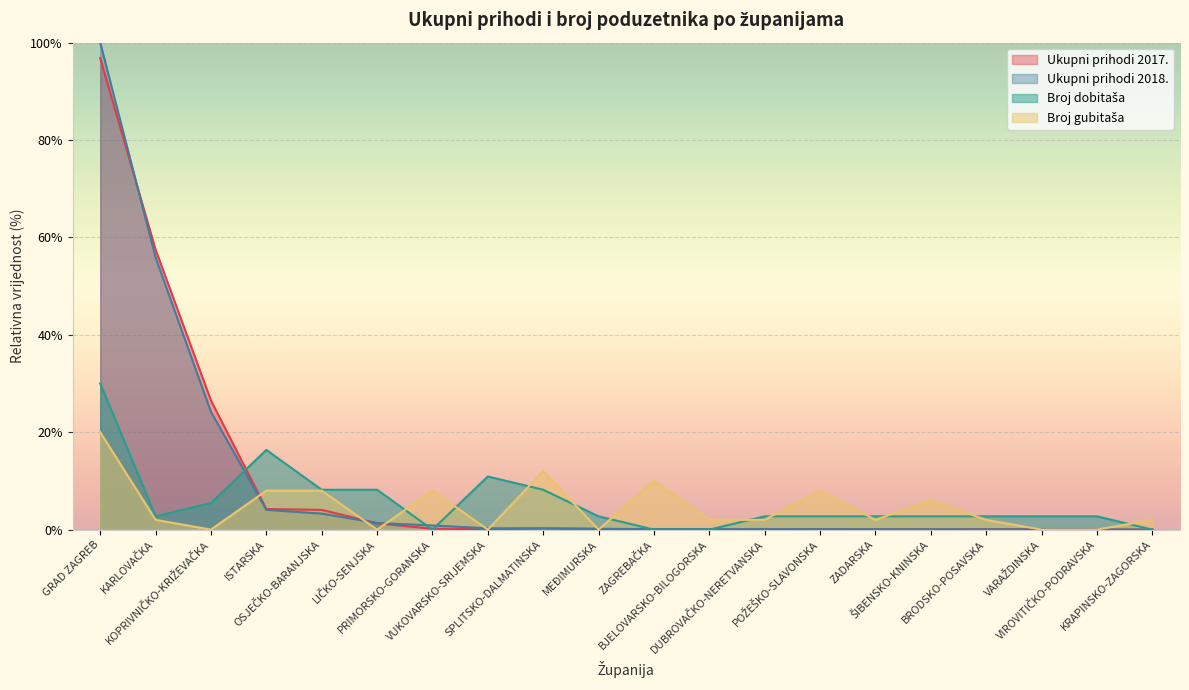

In Ukupni prihodi 2017., how many points are lower than both neighbors (excluding endpoints)?

3